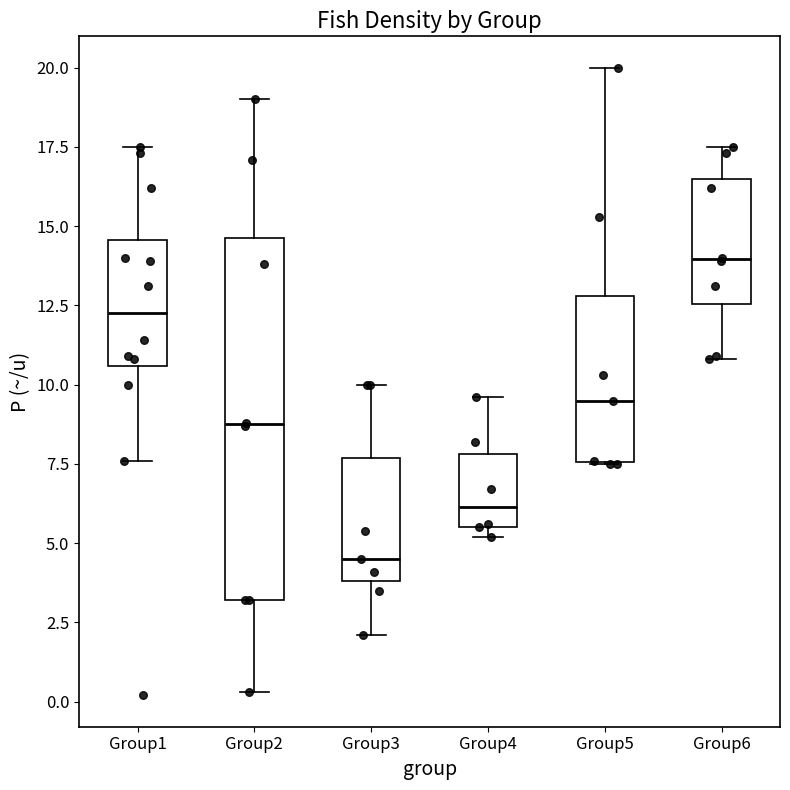

Which box is the tallest, from its lower edge to its upper edge?

Group2